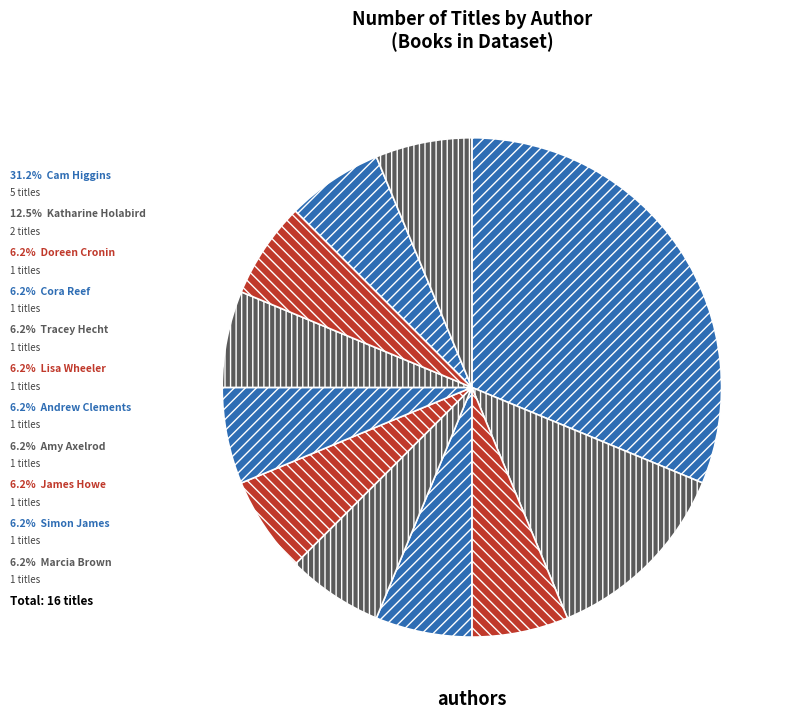

How many segments does this pie chart have?

11